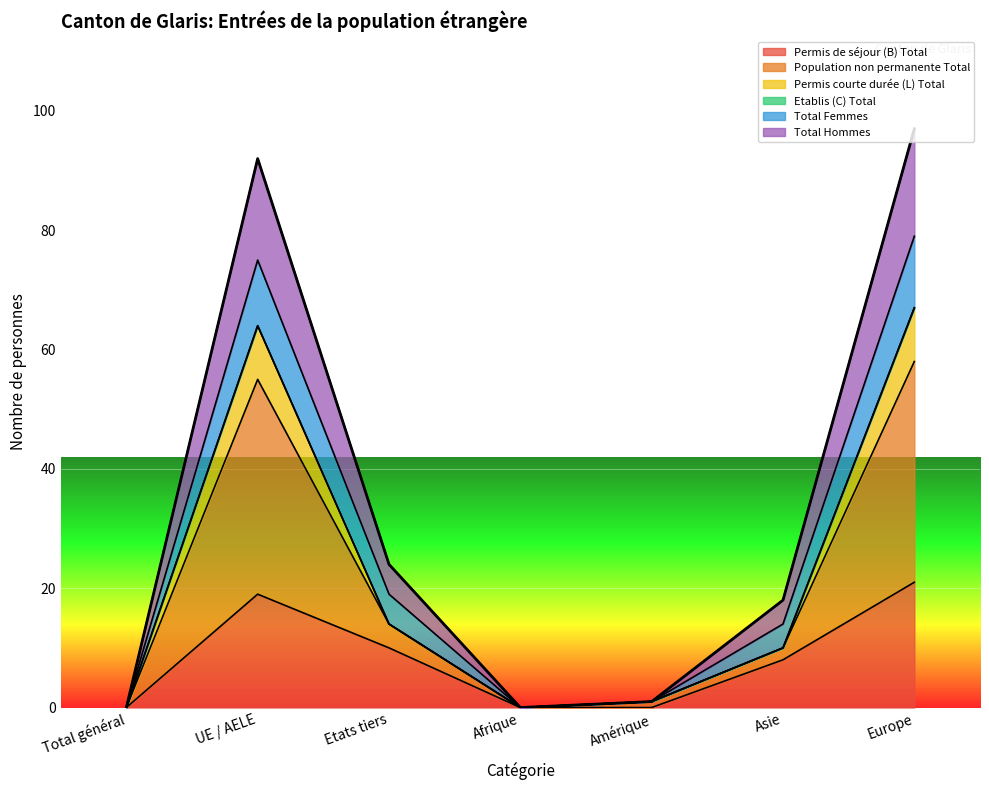

What is the label of the 1st point from the left?

Total général